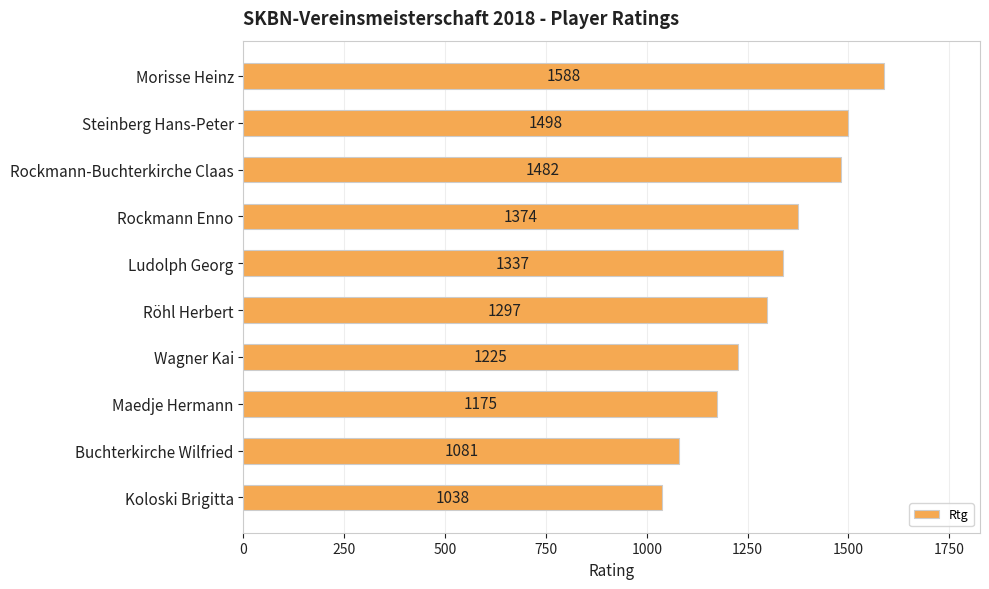

What is the ratio of the value at Morisse Heinz to the value at Maedje Hermann?

1.4